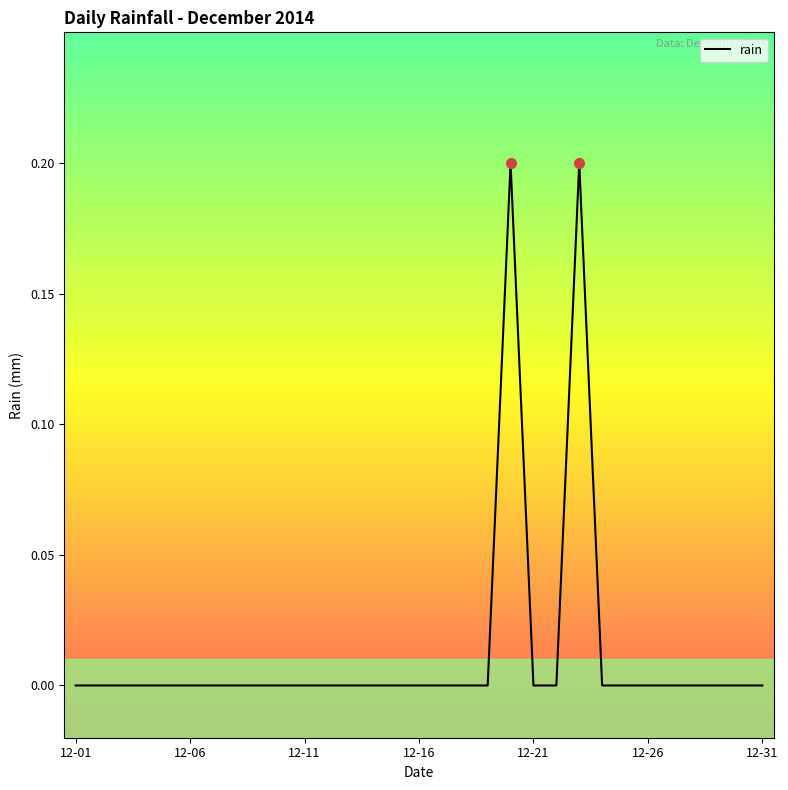

Where is the data nearest to the value 0?

12-01